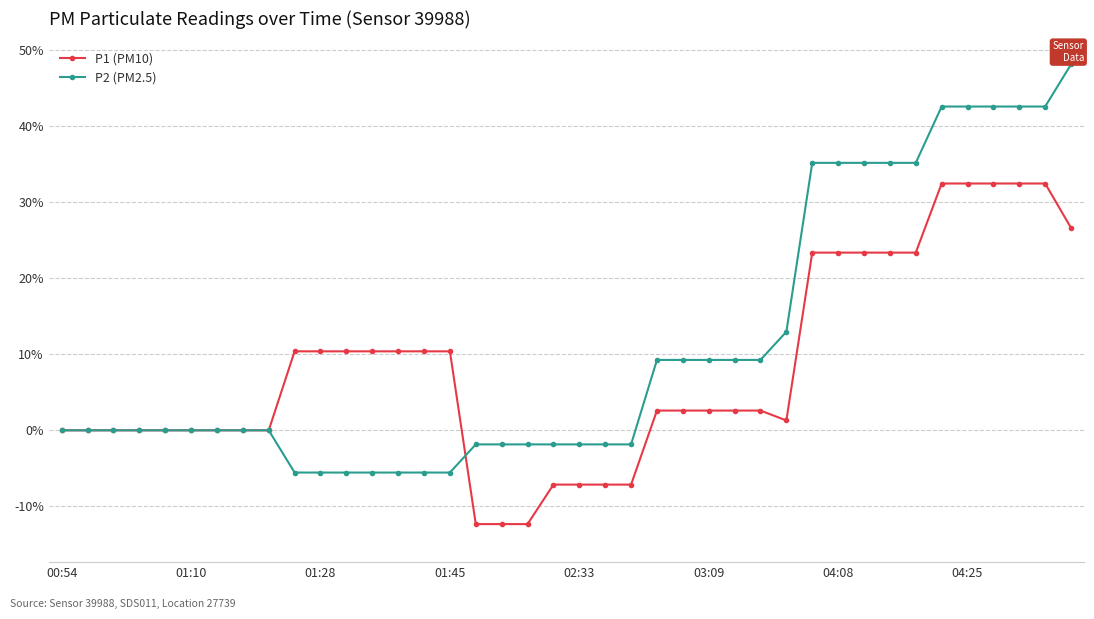

Rank the series by their average value, from lowest to highest.

P1 (PM10), P2 (PM2.5)